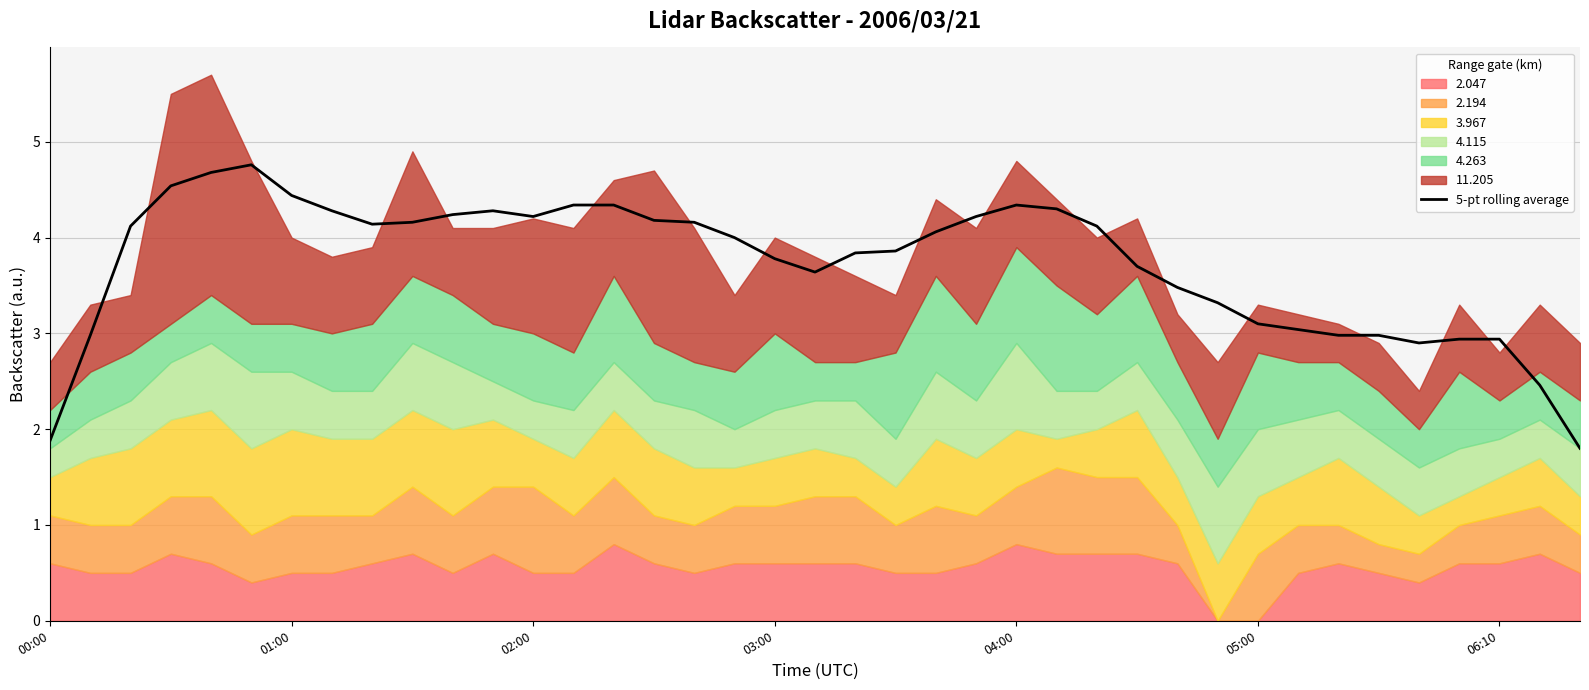

What is the change in value from 7 to 14?

+0.1